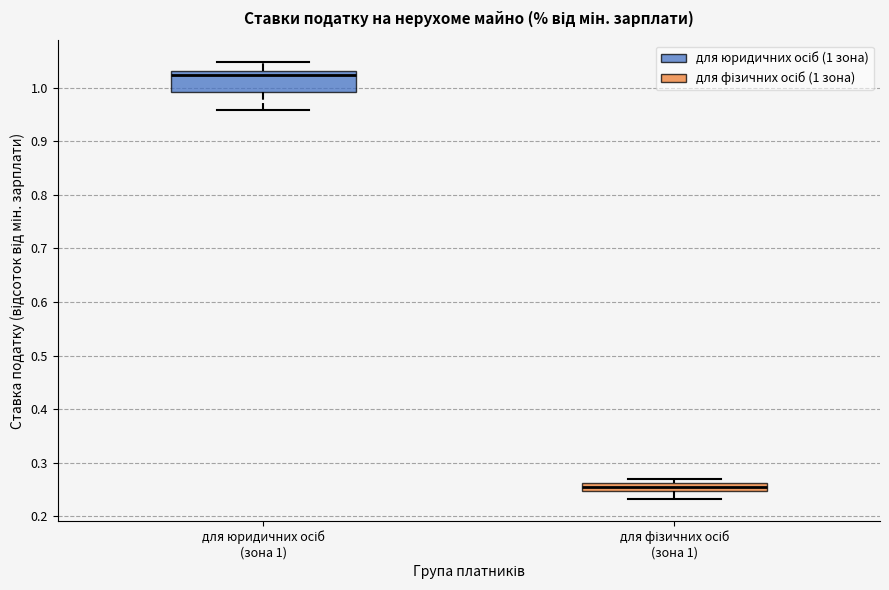

Where does the upper whisker of the box for для юридичних осіб (зона 1) end on the y-axis? The values are not printed on the chart, so give them approximately, as read against the axis.

1.05